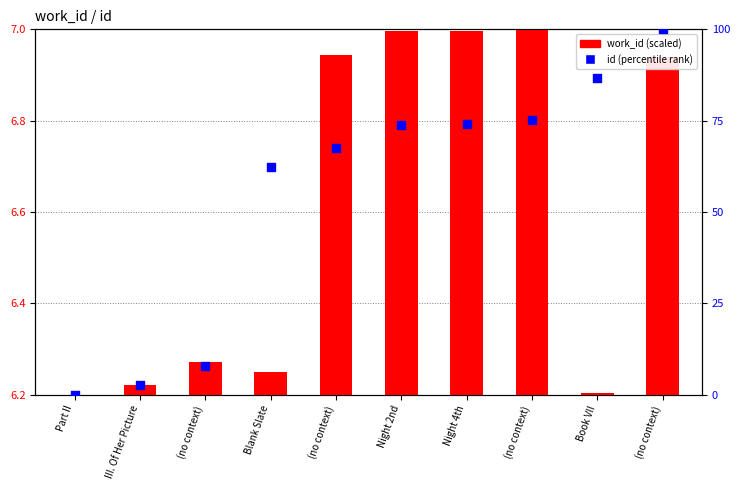

Which series reaches the maximum Y coordinate?

id (percentile rank)